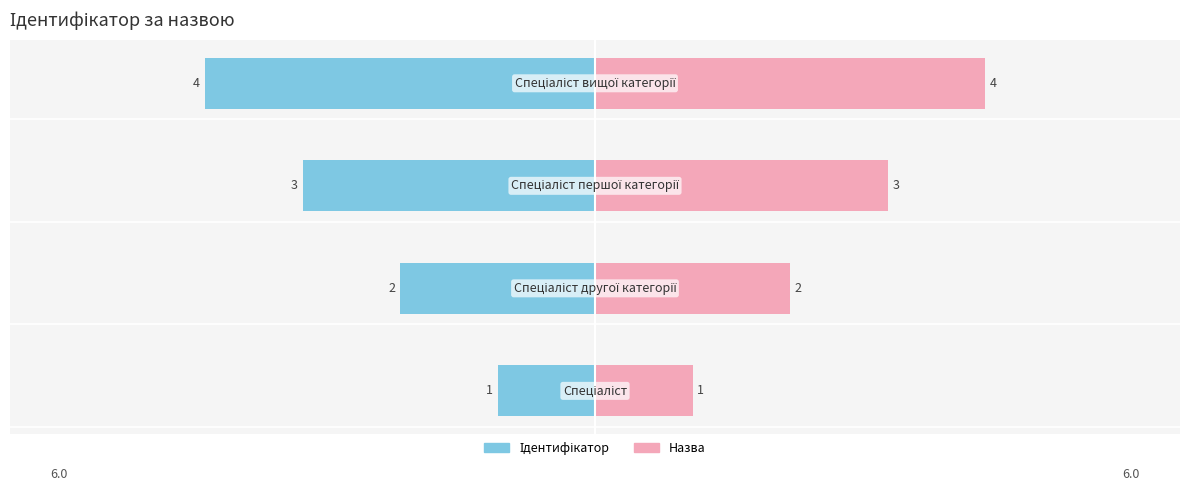

The chart shows a value of 4 at Спеціаліст першої категорії. True or false?

False